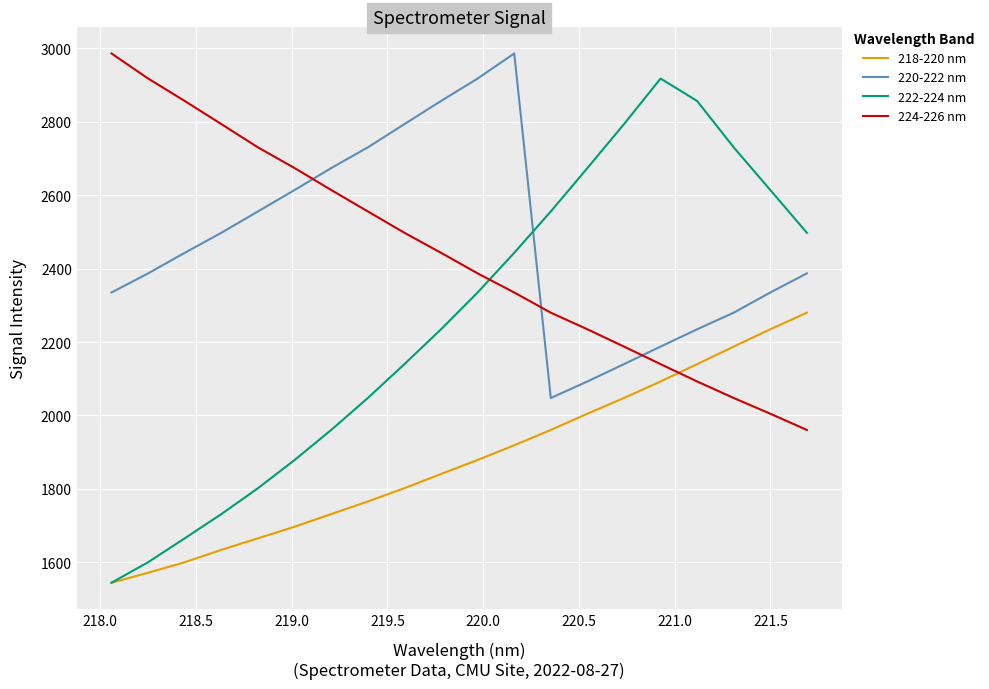

Which series has the largest range (max minus min)?

222-224 nm